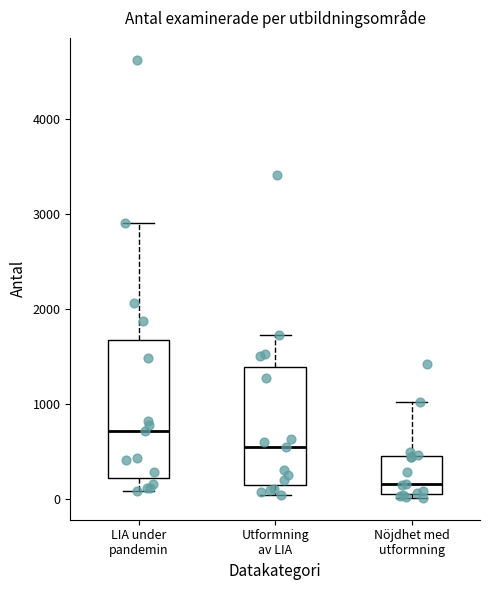

Reading left to right, transcribe this box plot: for each box, give where its median line is, the range the box spans, and where its two whiskers end, as read against the y-axis. The values are not printed on the chart, so give them approximately, as read against the axis.

LIA under pandemin: median 700, box 200 to 1700, whiskers 100 to 2900
Utformning av LIA: median 500, box 100 to 1400, whiskers 0 to 1700
Nöjdhet med utformning: median 200, box 100 to 500, whiskers 0 to 1000